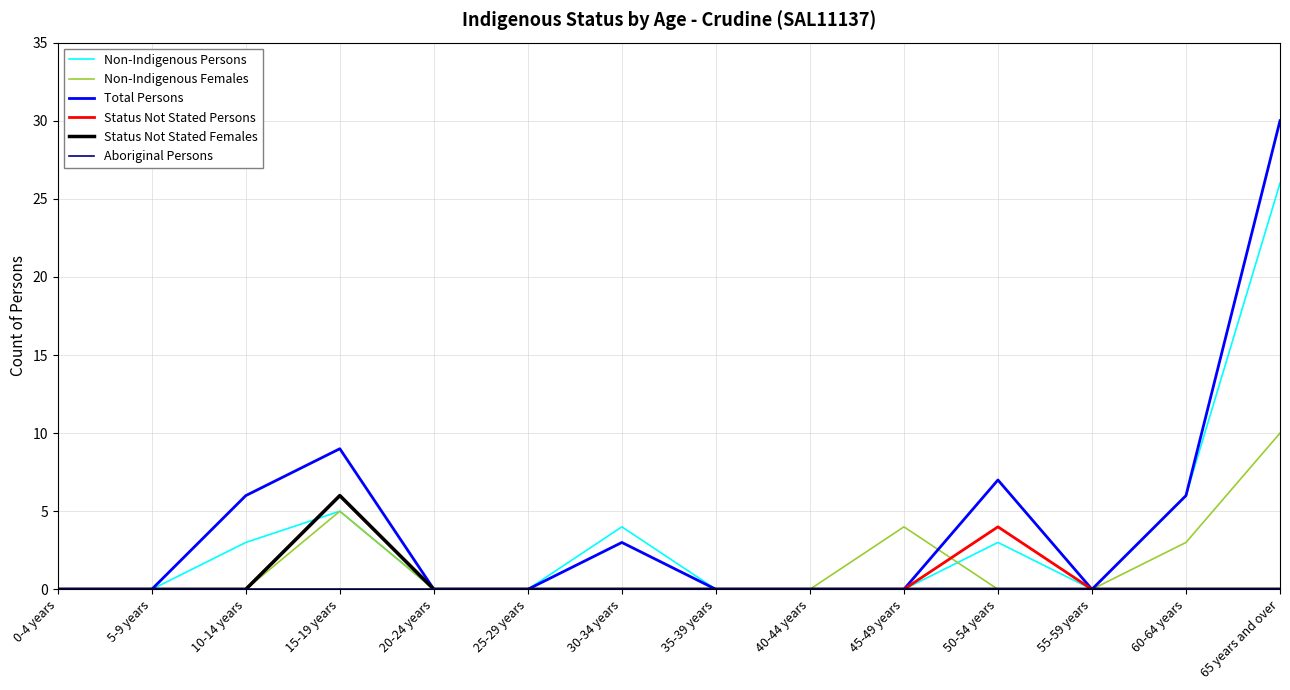

Count the number of categories in the chart.

14